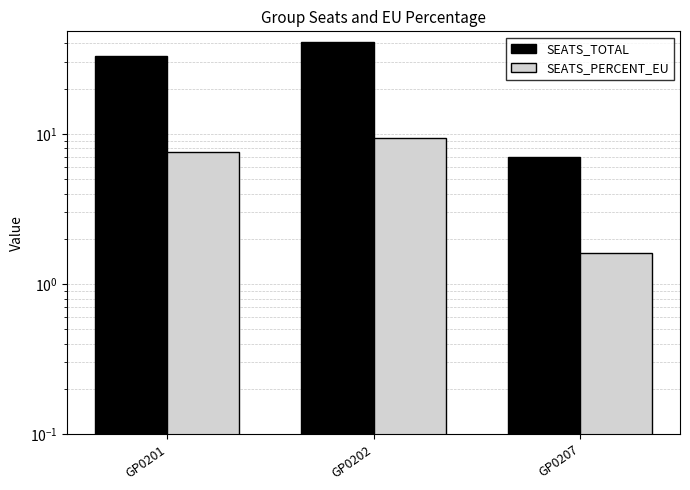

Does the chart contain stacked bars?

No